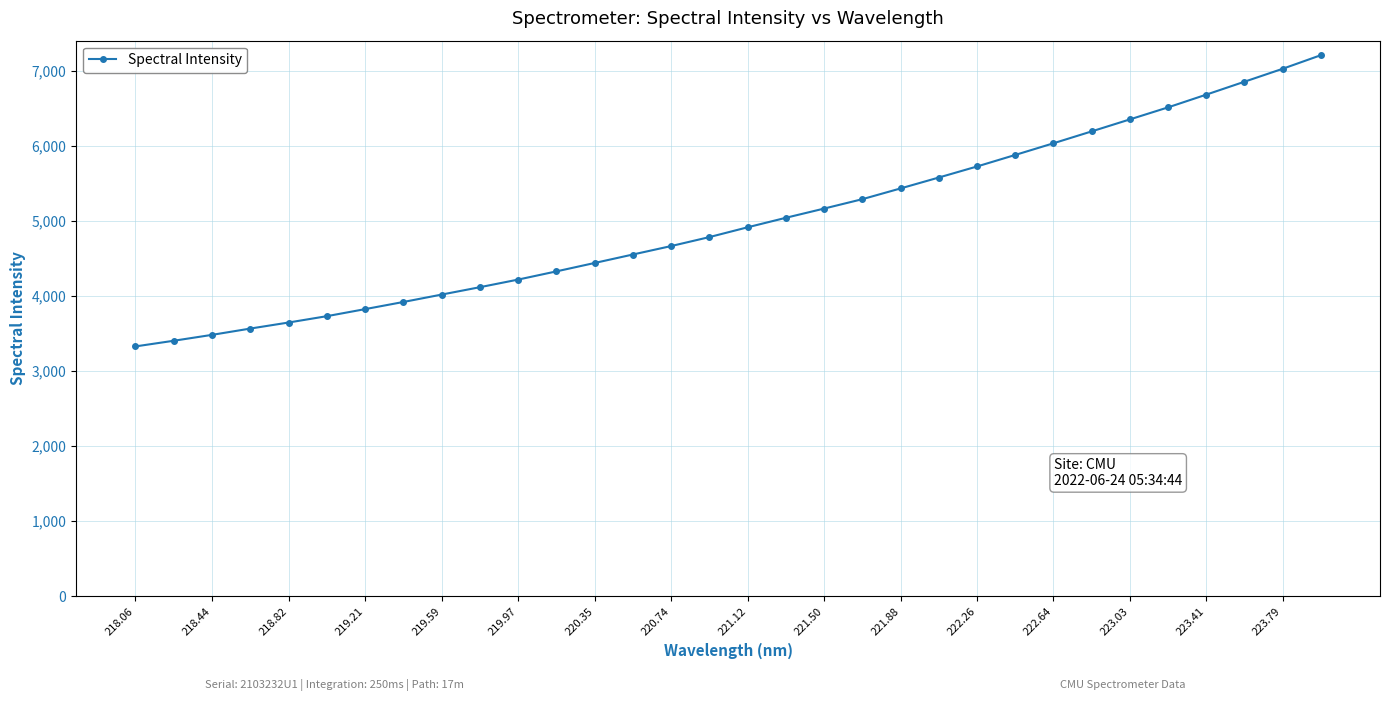

True or false: there are more than 1 points higher than both neighbors.

False